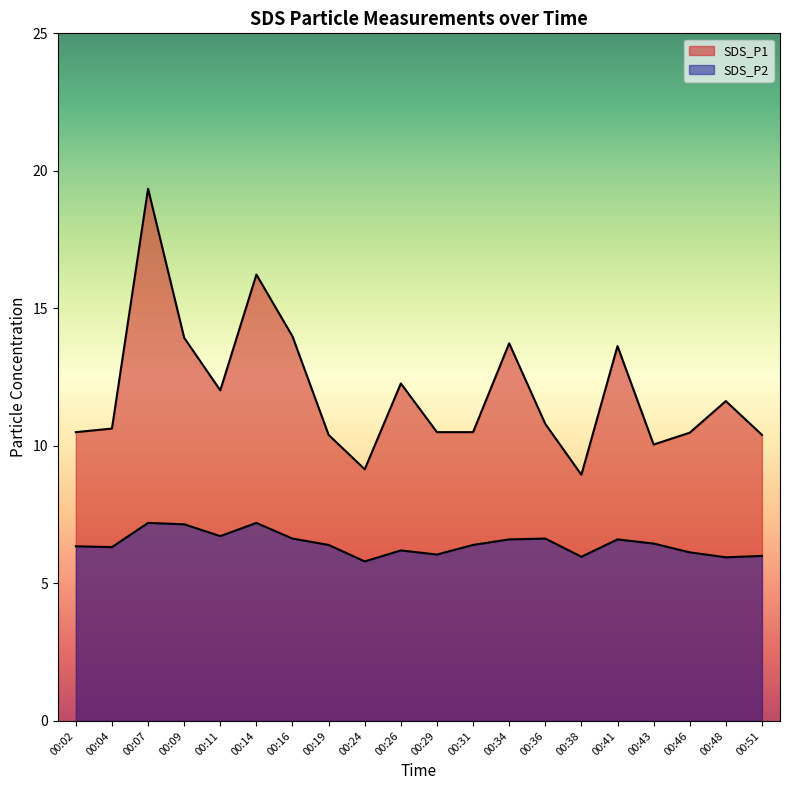

How many data points does each series have?

20